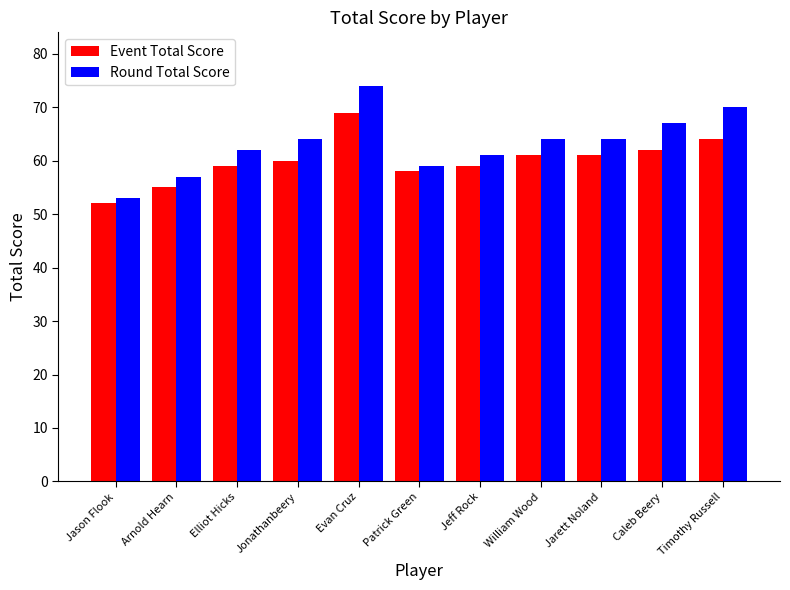

What is the difference between the Event Total Score values at Timothy Russell and William Wood?

3